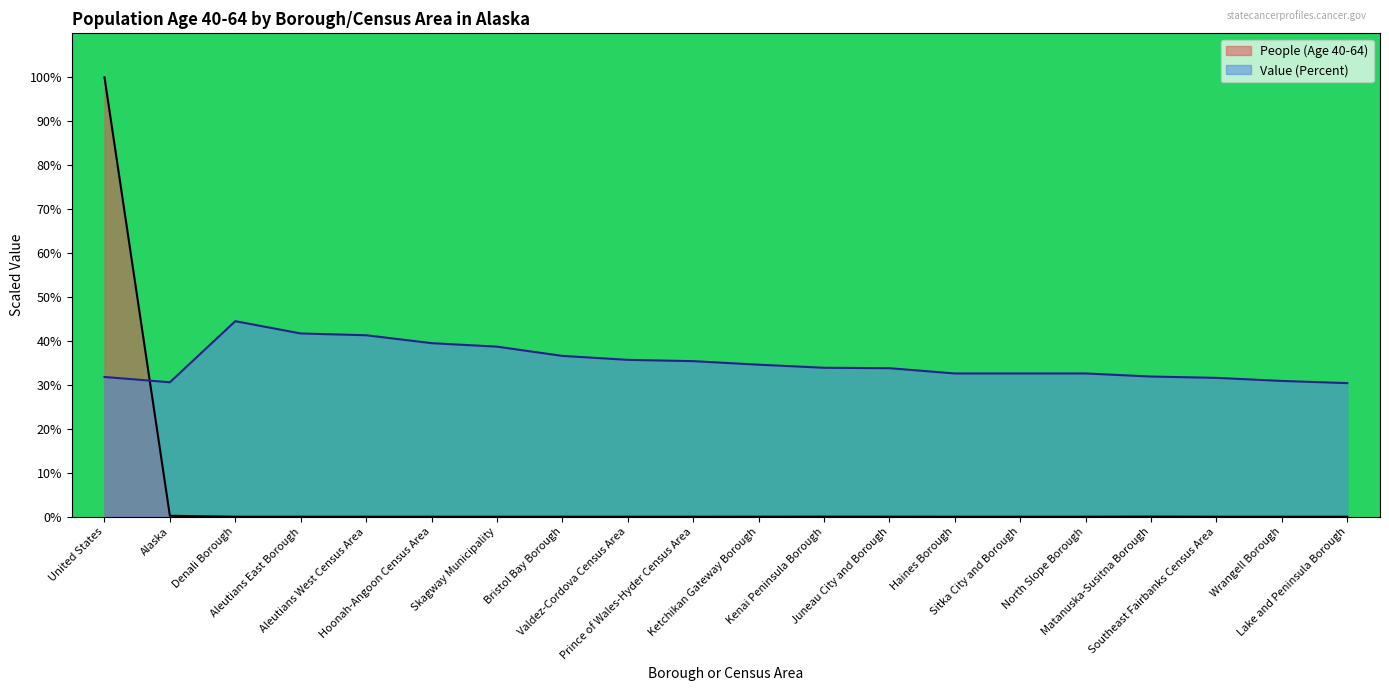

At which label is People (Age 40-64) closest to 50?

Alaska